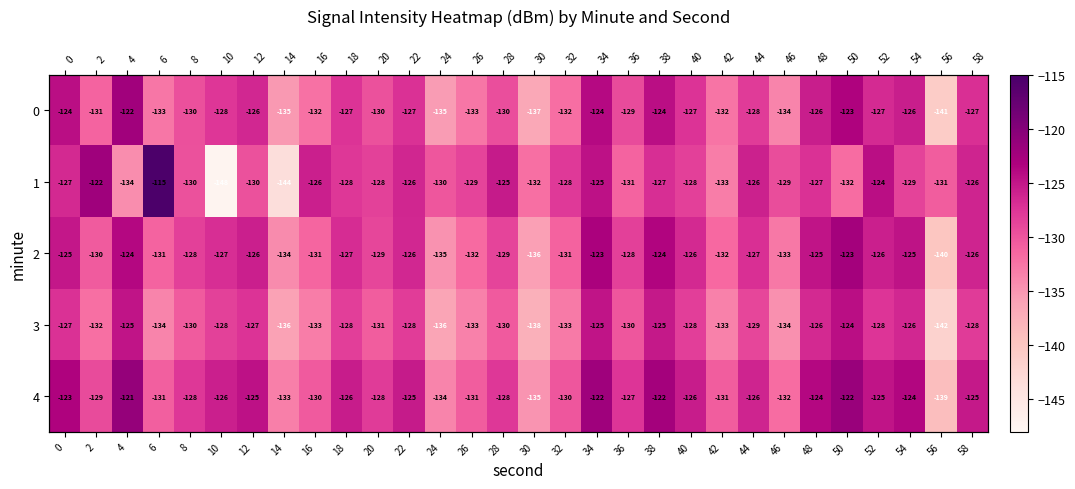

Rank the categories by 1 value from lowest to highest.

10, 14, 4, 42, 30, 50, 36, 56, 24, 12, 8, 46, 26, 54, 20, 40, 32, 18, 48, 38, 0, 22, 58, 44, 16, 28, 34, 52, 2, 6